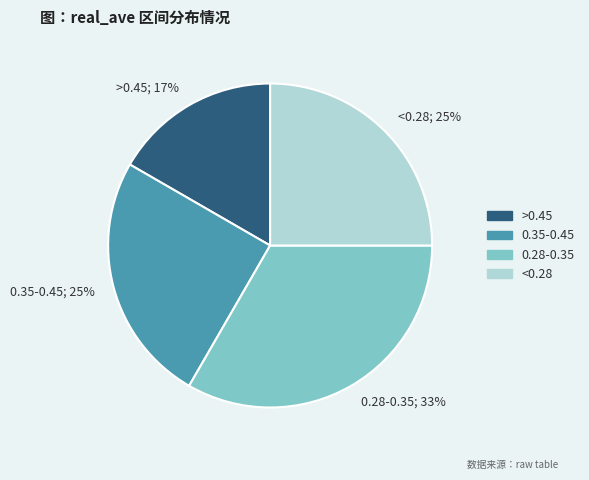

Which category has the smallest portion of the pie?

>0.45